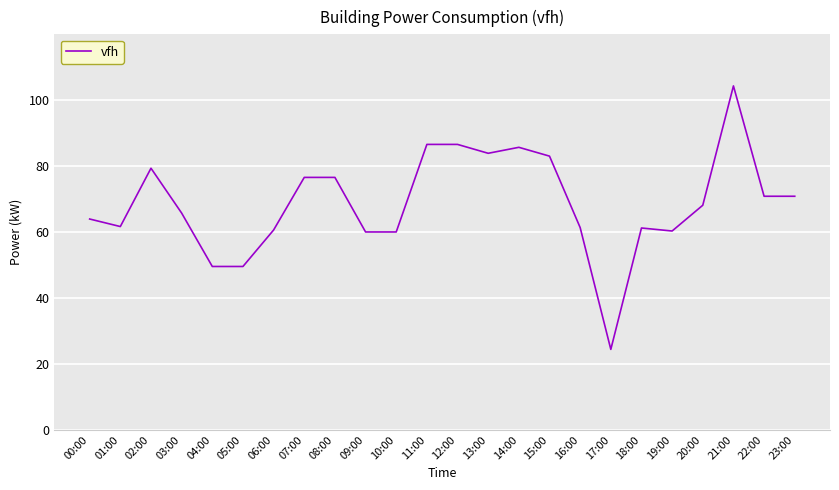

Between 00:00 and 21:00, which is larger?

21:00